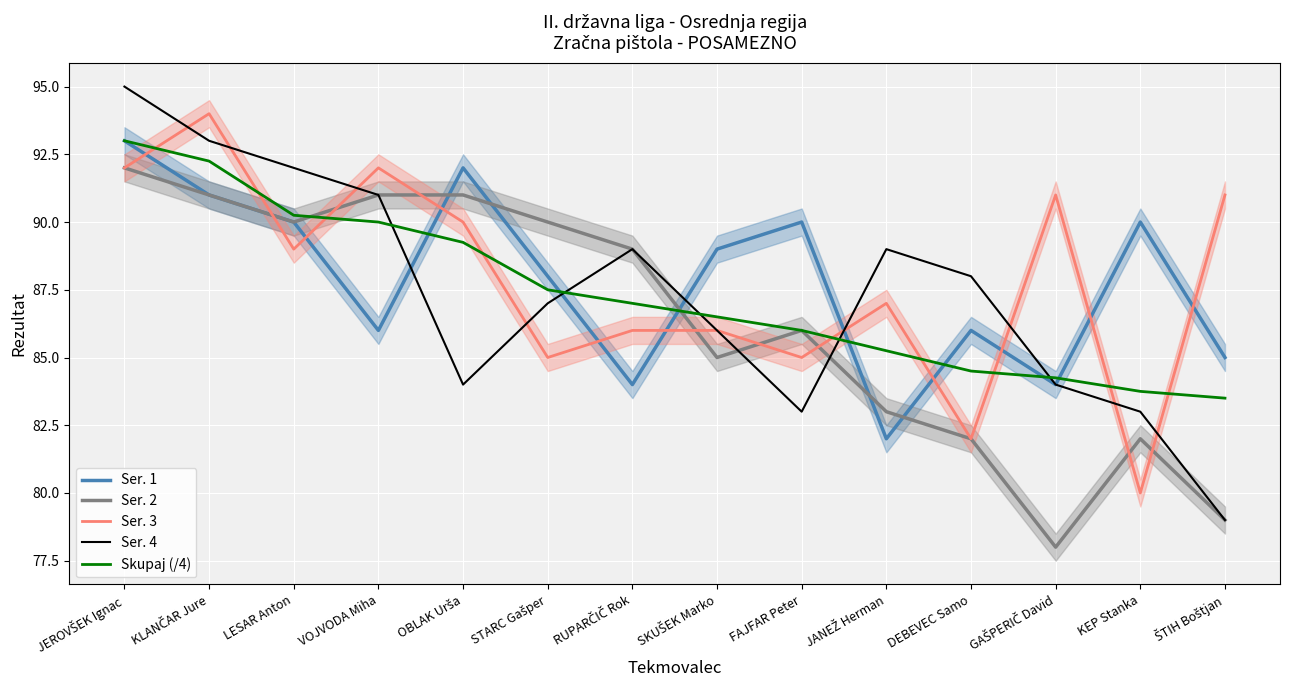

What are all the series names shown in the legend?

Ser. 1, Ser. 2, Ser. 3, Ser. 4, Skupaj (/4)